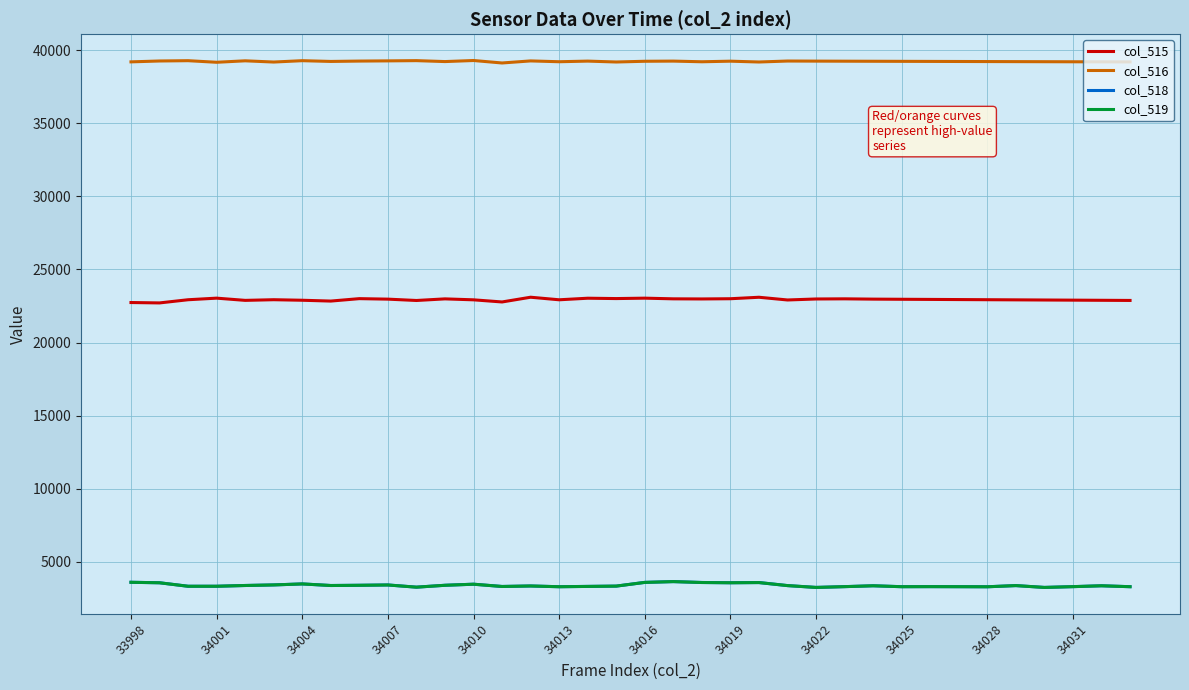

What is the smallest value displayed?

3231